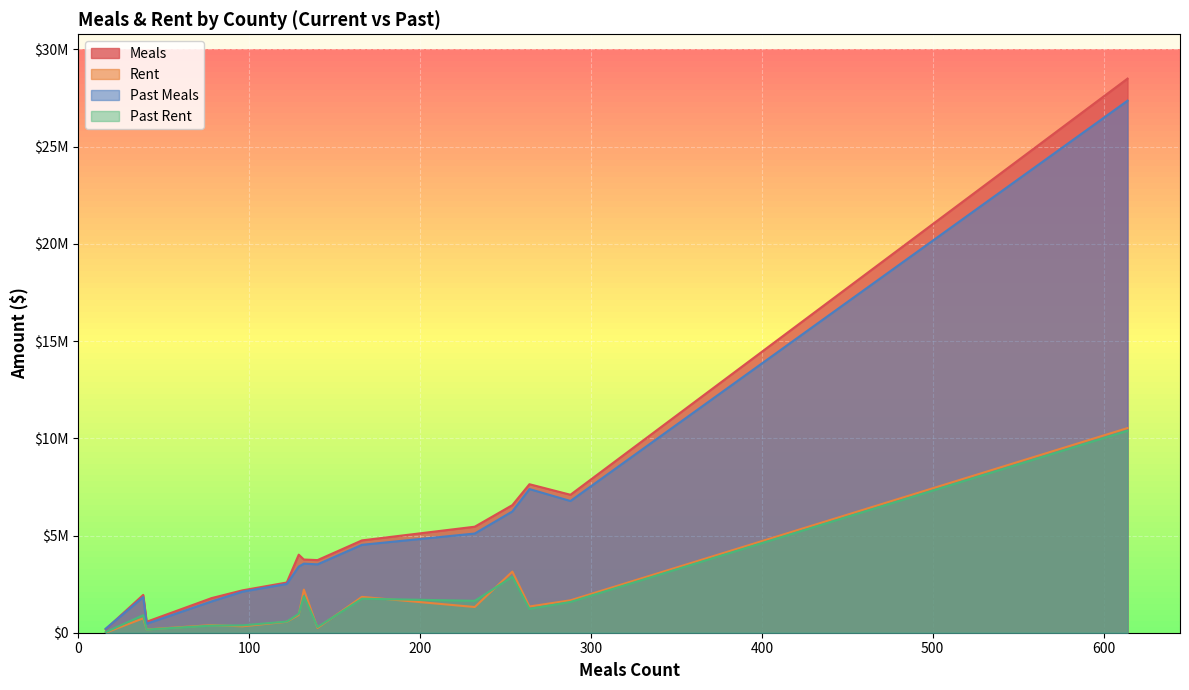

What is the difference between the highest and lowest values at Rutland?

5514968.7